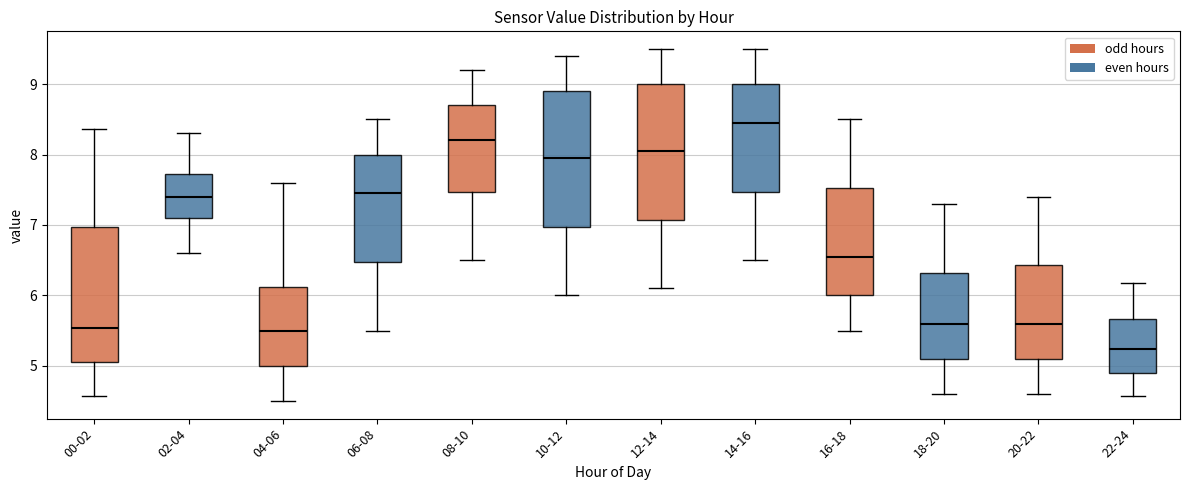

Which box has the lowest median line?

22-24